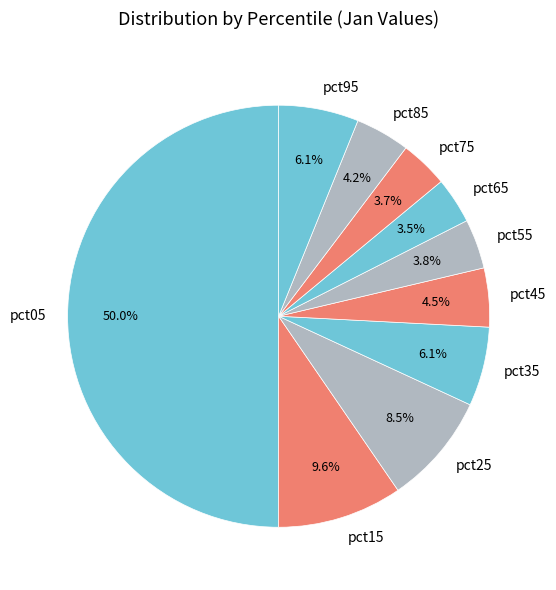

What percentage do pct55 and pct05 together represent?

53.8%